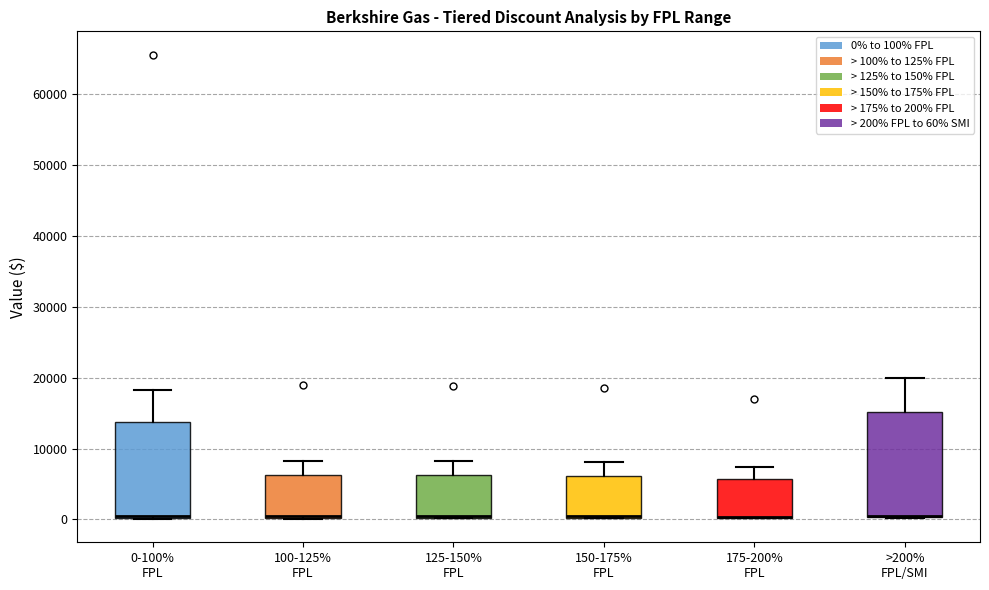

Which box is the tallest, from its lower edge to its upper edge?

>200% FPL/SMI